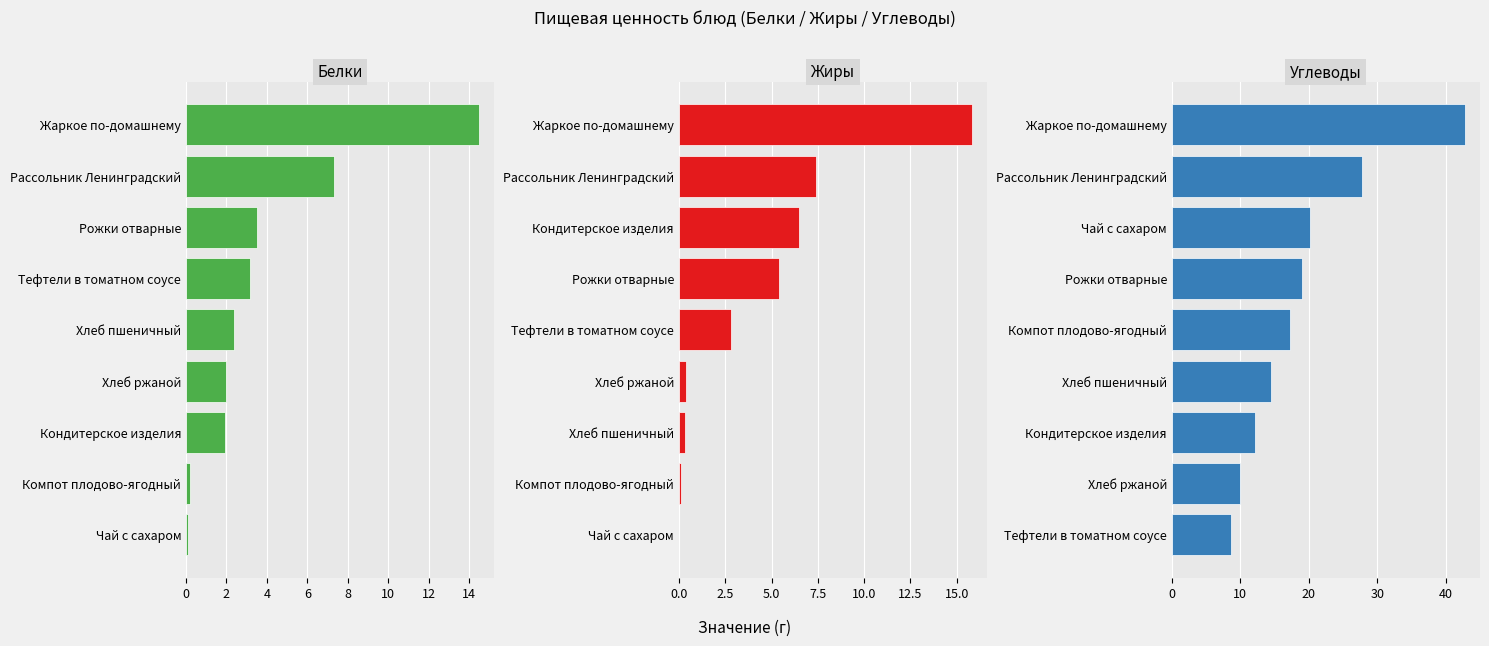

What is the difference between the maximum and second lowest values in the Углеводы series?

32.8